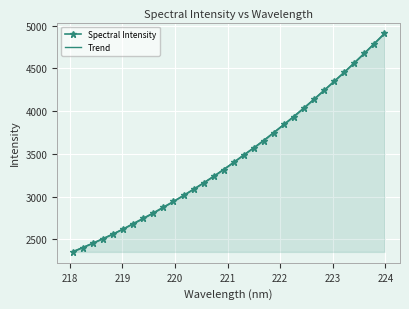

What is the value of the Spectral Intensity point at the 22nd from the left?

3843.4